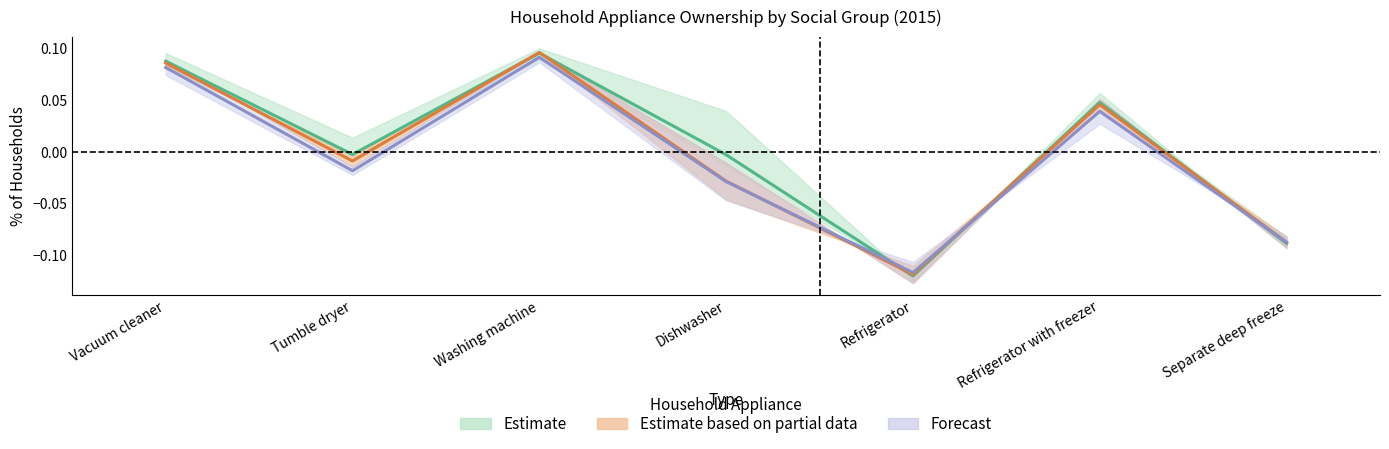

How many distinct data groups are displayed?

3